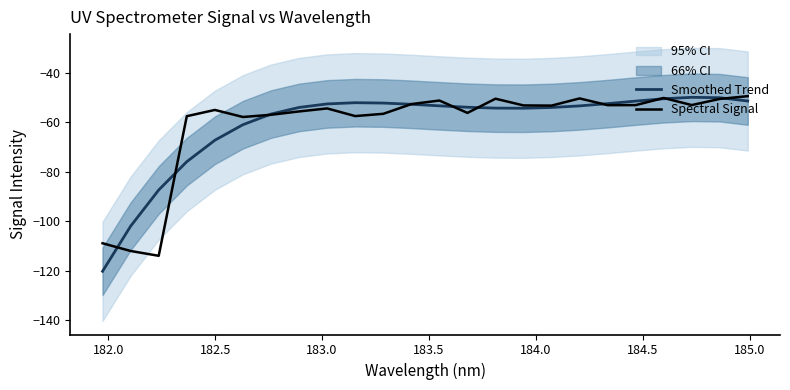

How many data points in Smoothed Trend are less than -53?

14